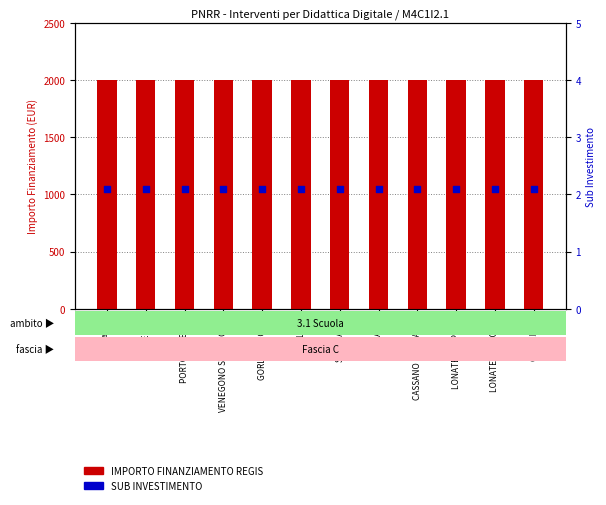

Which series has the largest total across all categories?

IMPORTO FINANZIAMENTO REGIS